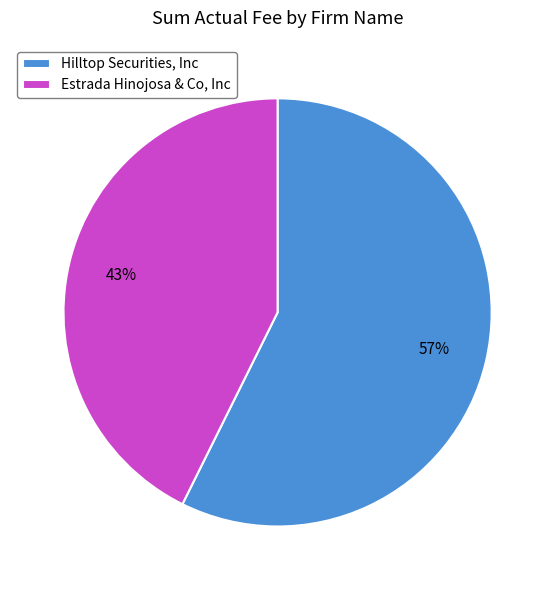

To the nearest percent, what is the combined percentage of Hilltop Securities, Inc and Estrada Hinojosa & Co, Inc?

100%